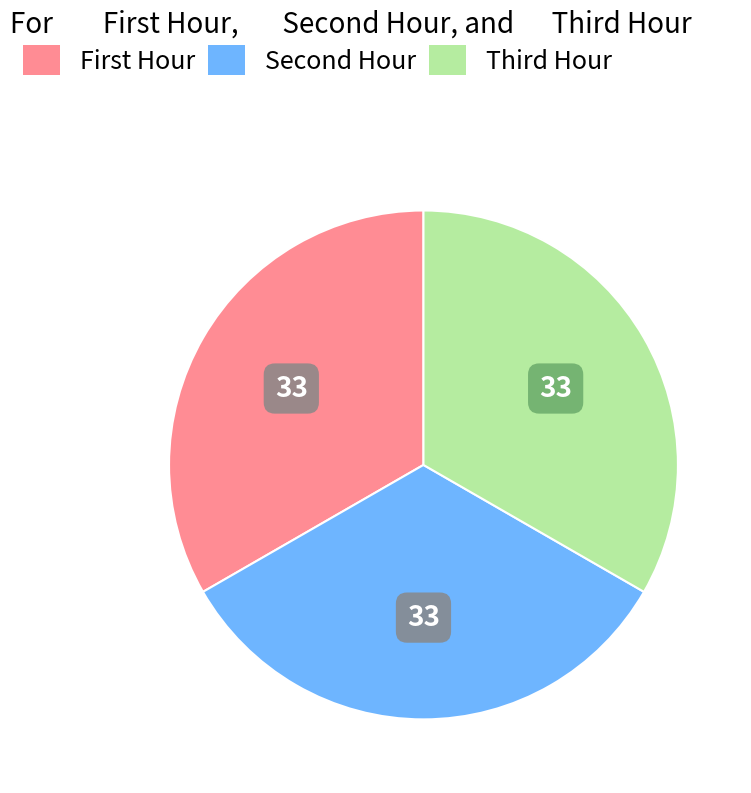

Is there any slice that represents more than half of the pie?

No